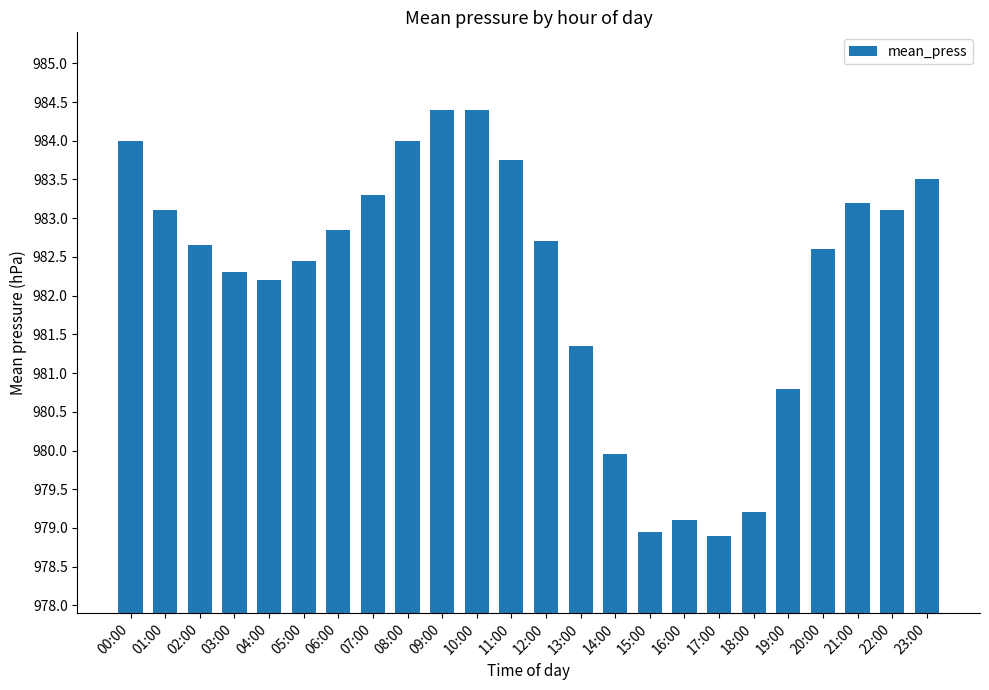

True or false: the data shows 1369.7 at 10:00.

False